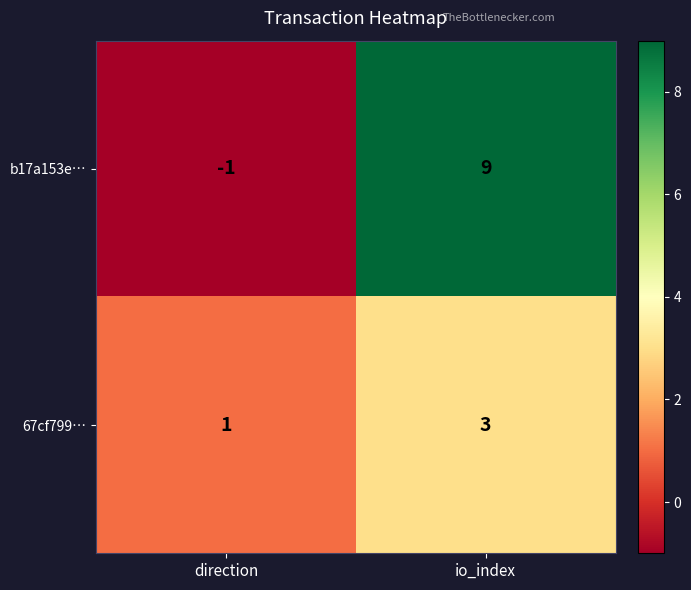

Reading right to left, list all the values displayed in this chart.

b17a153e…: 9	-1
67cf799…: 3	1